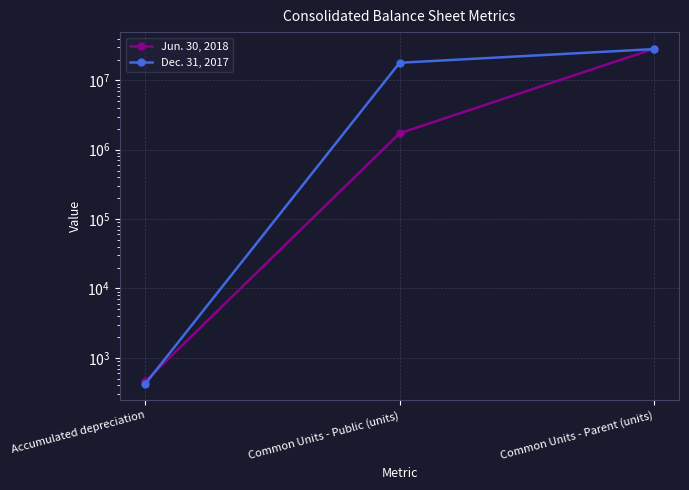

Reading left to right, list all the values displayed in this chart.

Jun. 30, 2018: Accumulated depreciation=459.3	Common Units - Public (units)=1727249.0	Common Units - Parent (units)=28499899.0
Dec. 31, 2017: Accumulated depreciation=423.1	Common Units - Public (units)=17958420.0	Common Units - Parent (units)=28268728.0